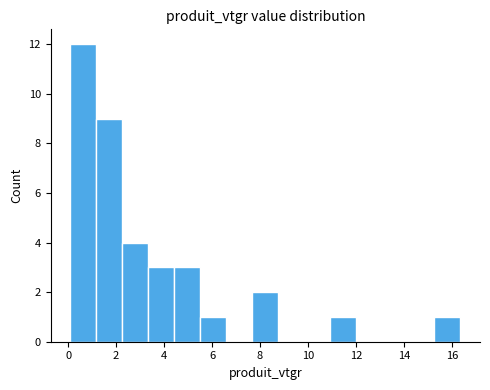

What is the height of the bar covering 1.2 to 2.2 on the x-axis? Neither the bar edges nor the heights are printed on the chart, so give them approximately, as read against the axes.

9